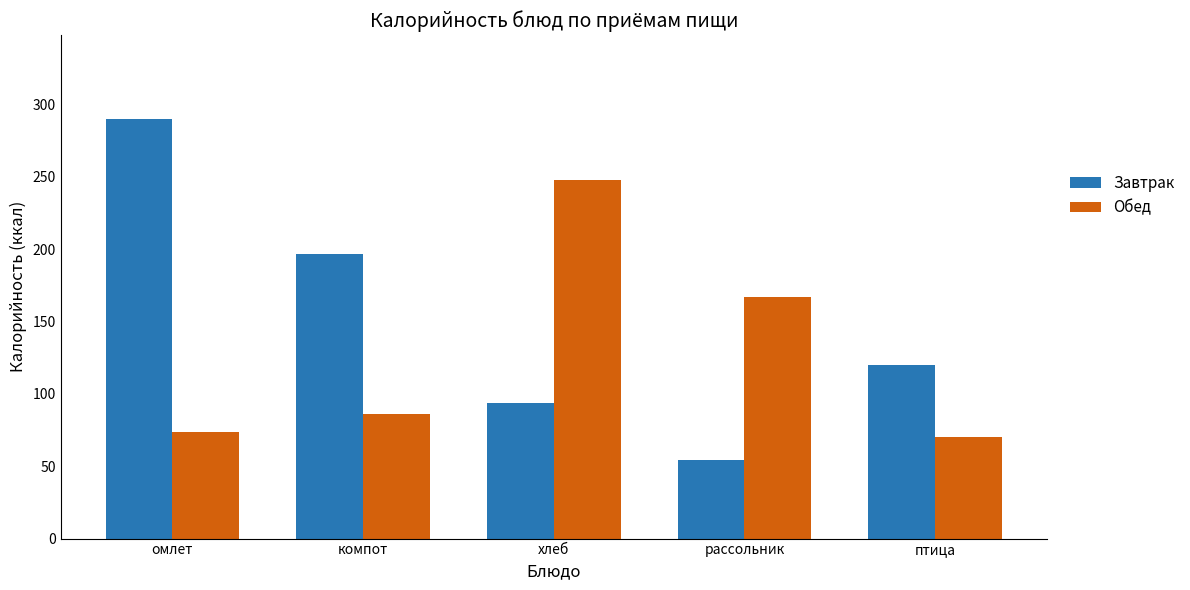

Reading left to right, extract all data points from this chart.

Завтрак: омлет=290.0	компот=196.4	хлеб=93.5	рассольник=54.0	птица=120.0
Обед: омлет=74.0	компот=86.0	хлеб=248.0	рассольник=167.0	птица=70.0